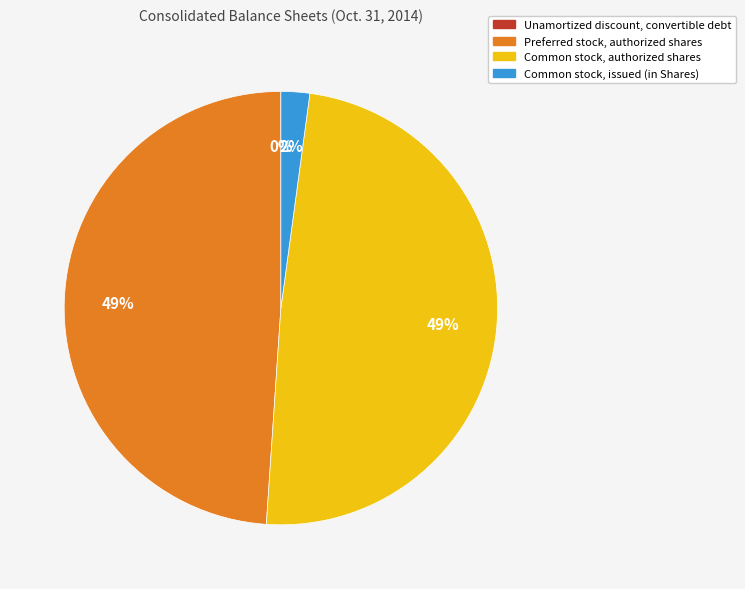

To the nearest percent, what is the difference between the largest and smallest slice percentages?

49%